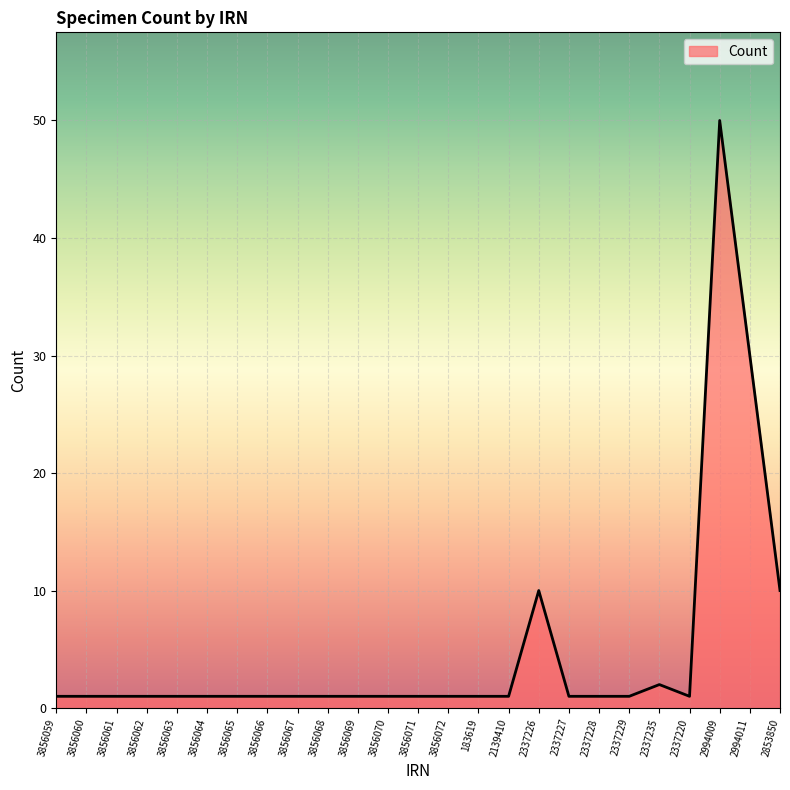

Reading left to right, extract all data points from this chart.

1	1	1	1	1	1	1	1	1	1	1	1	1	1	1	1	10	1	1	1	2	1	50	30	10